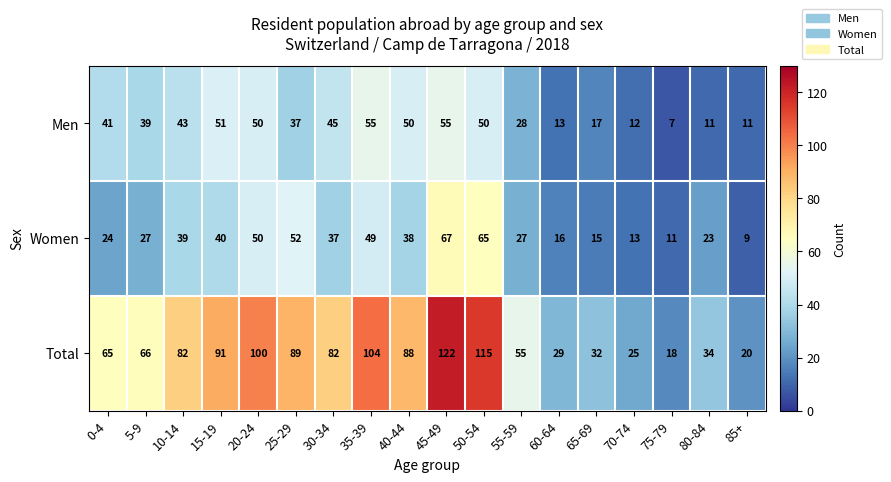

The Women series shows 50 at 20-24. True or false?

True